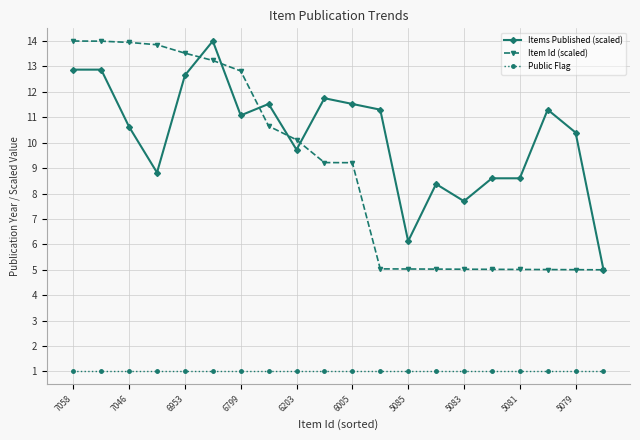

True or false: Items Published (scaled) and Public Flag intersect in this chart.

False